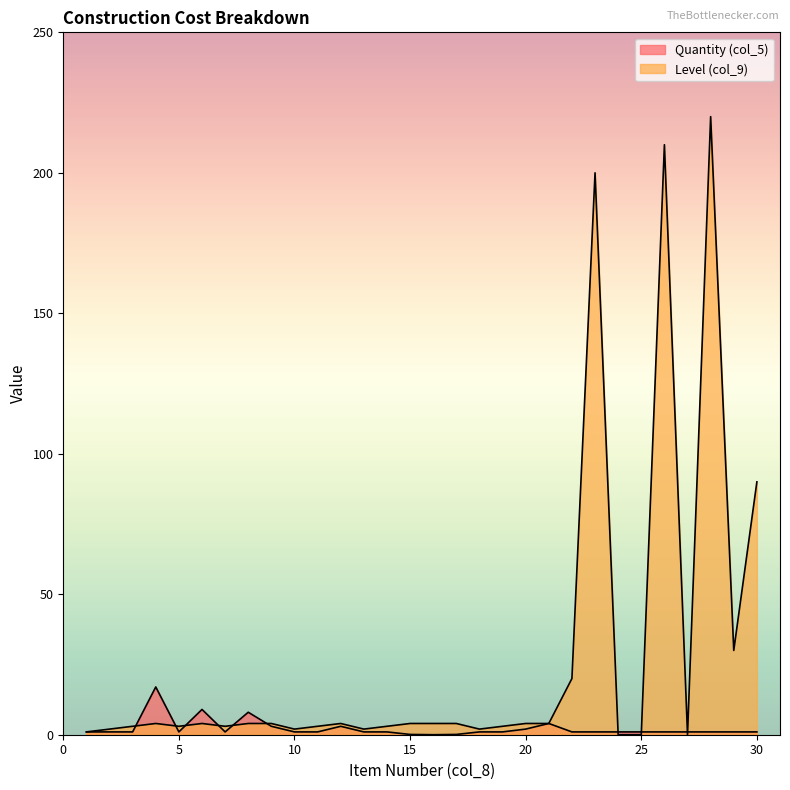

Where is Level (col_9) nearest to the value 110?

30